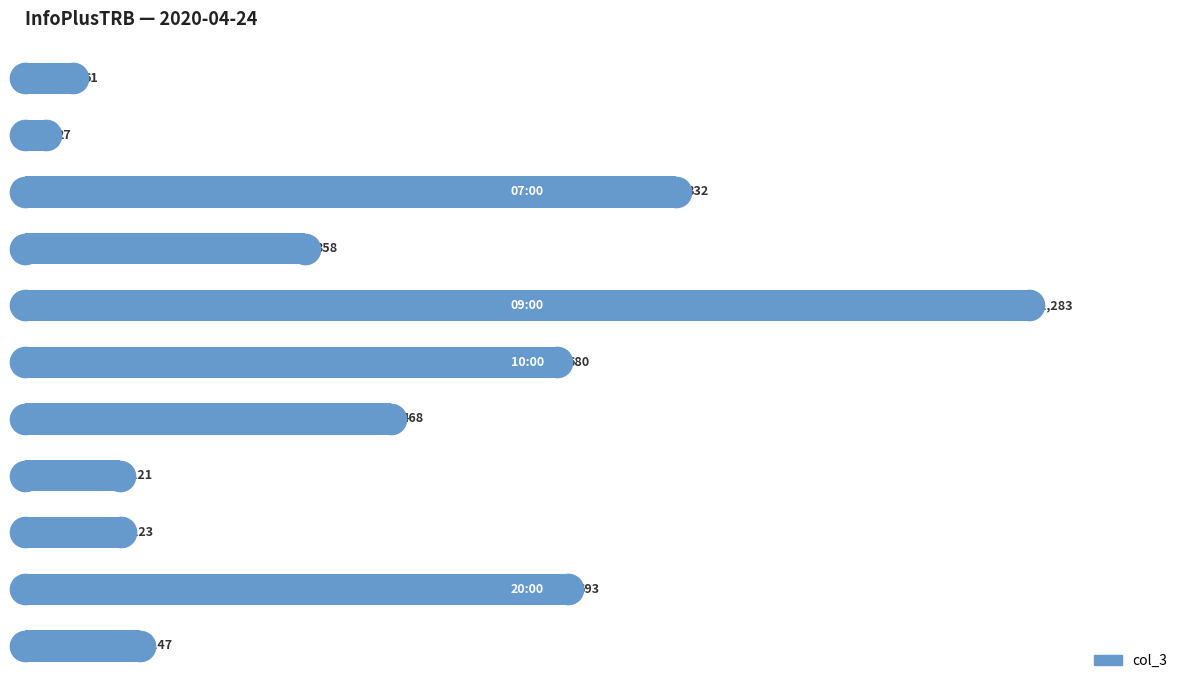

What is the sum of all values?

4793